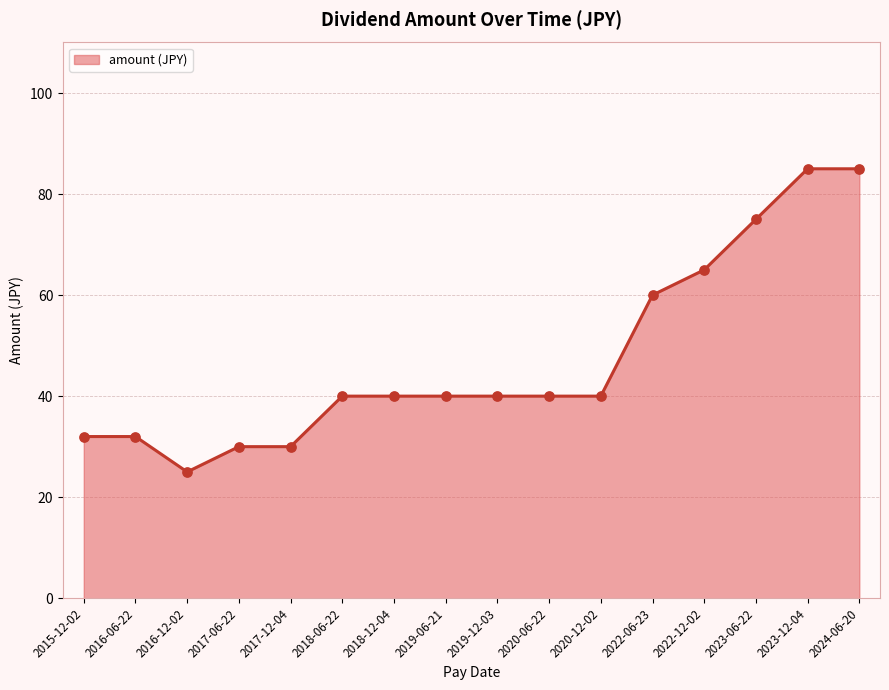

What is the change in value from 2016-12-02 to 2020-06-22?

+15